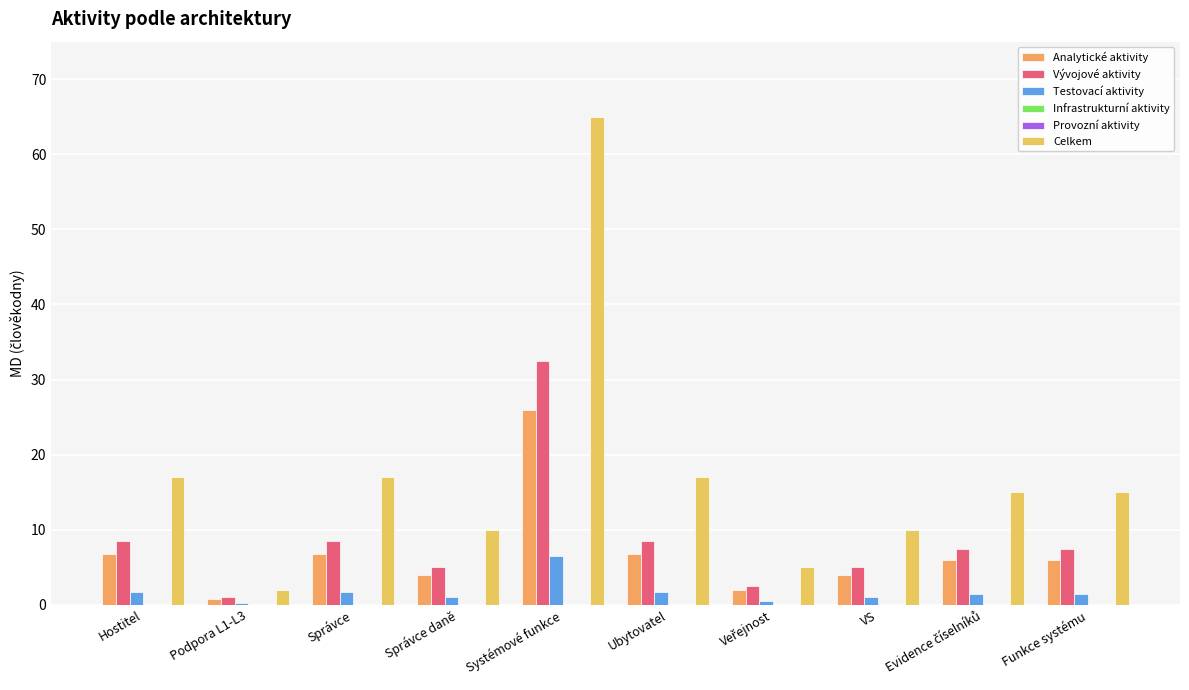

Between Funkce systému and VS, which is larger?

Funkce systému